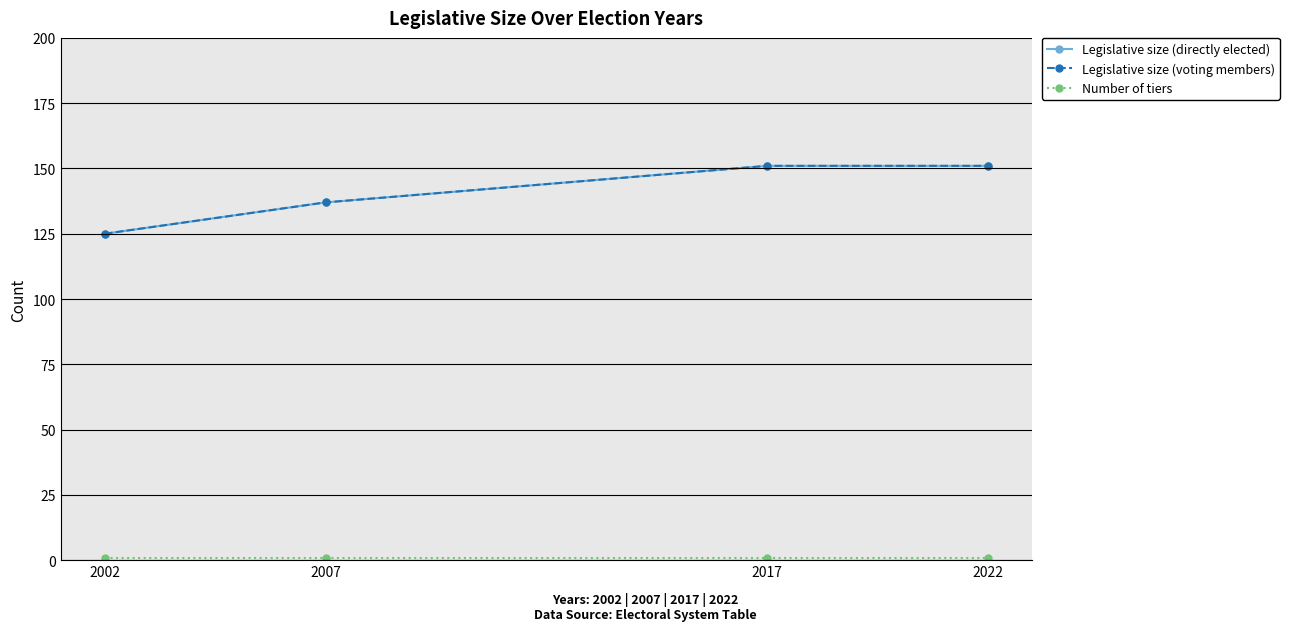

Between 2017 and 2002, which is larger?

2017